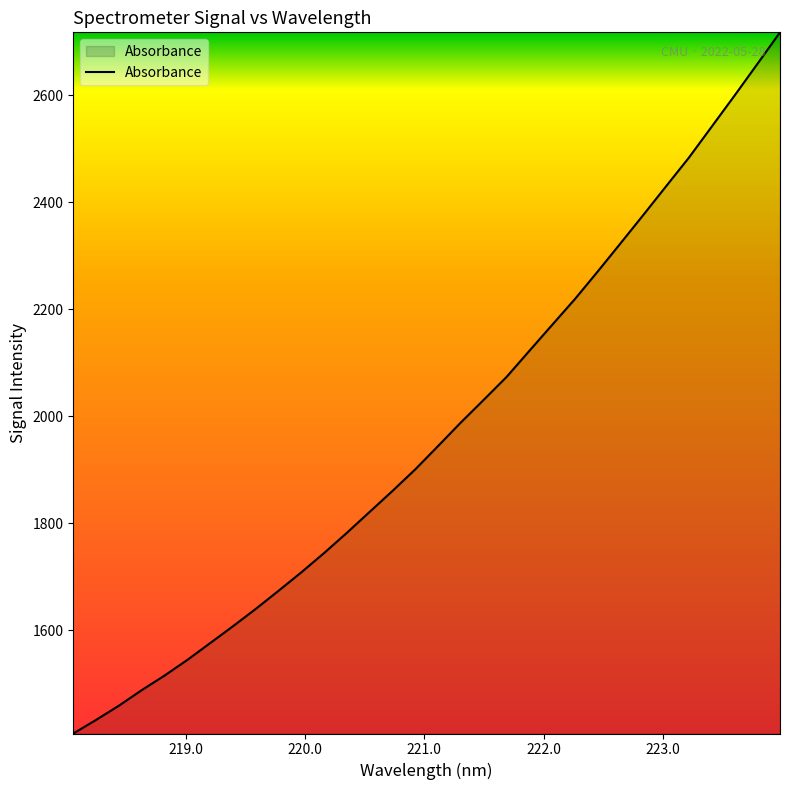

What is the difference between the maximum and minimum values?

1310.4